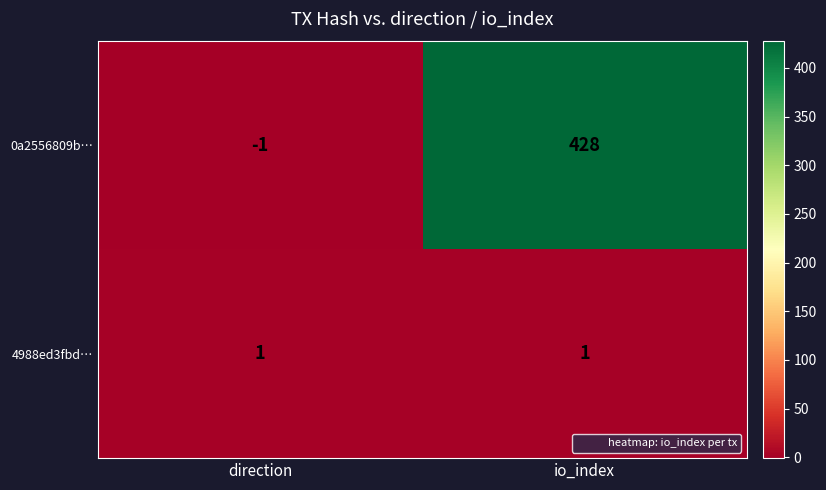

What is the greatest value displayed?

428